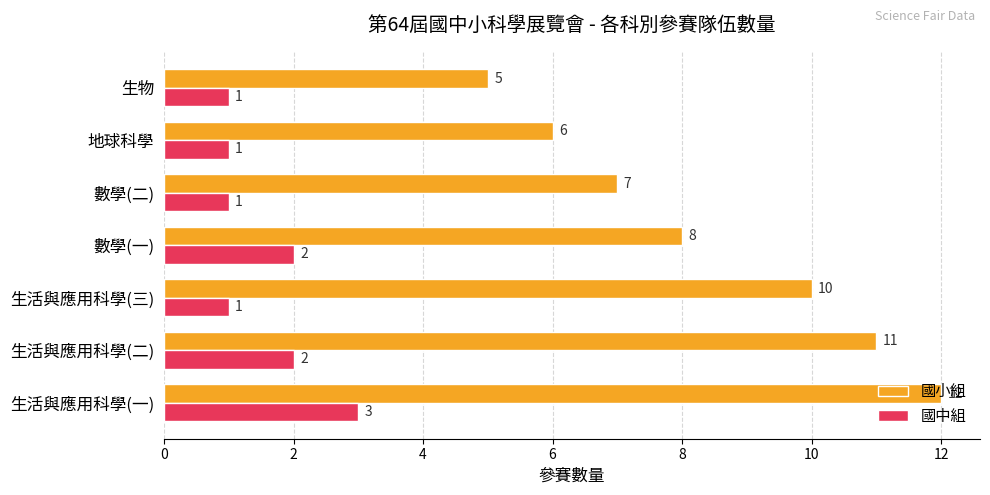

At how many categories does at least one series exceed 4?

7